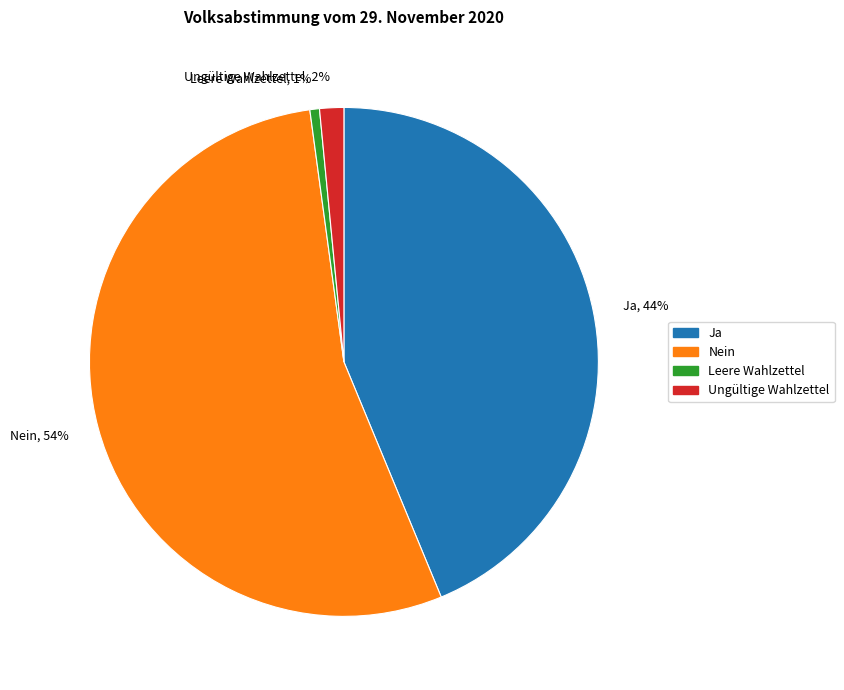

To the nearest percent, what is the average slice percentage?

25%